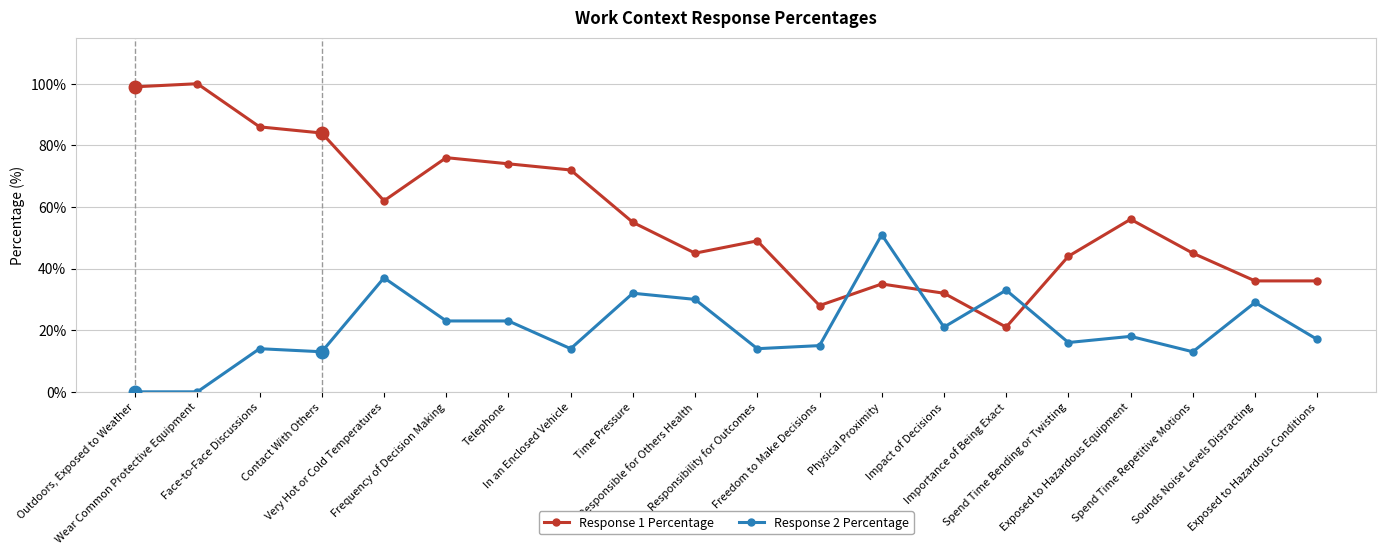

How many series are shown in this chart?

2